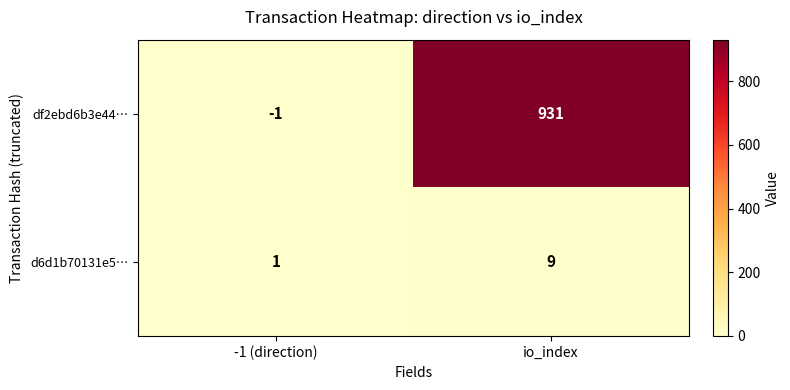

At which category is the sum across all series the highest?

io_index